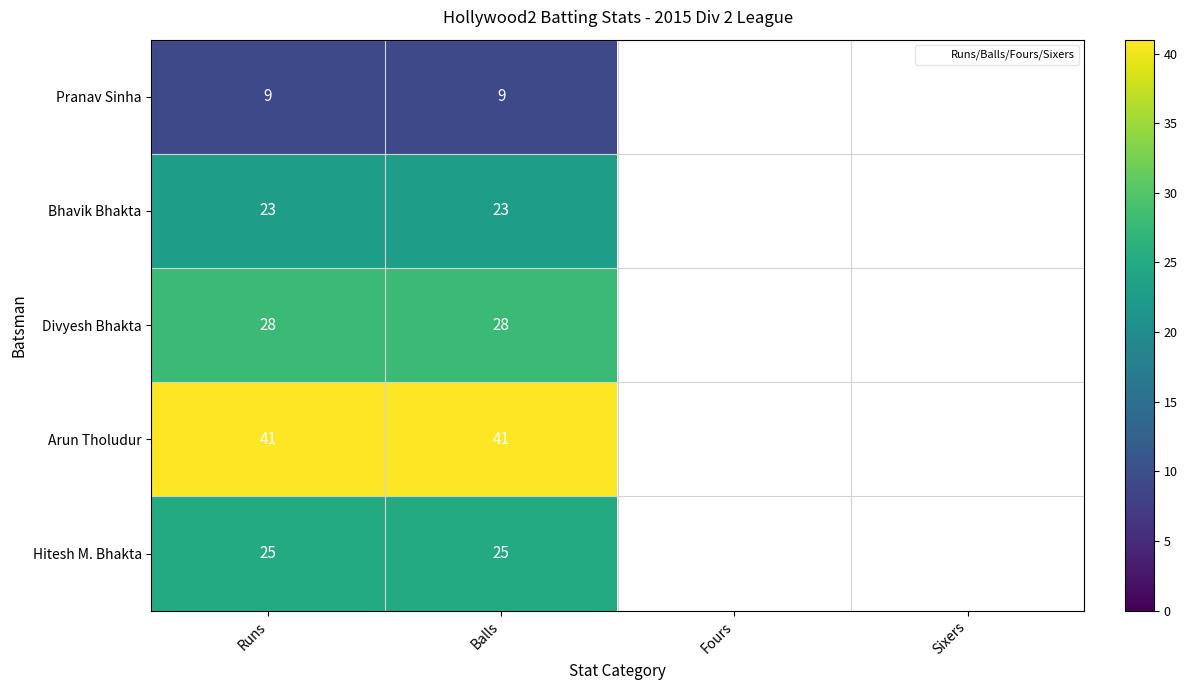

Is it true that Divyesh Bhakta equals 18 at Fours?

False